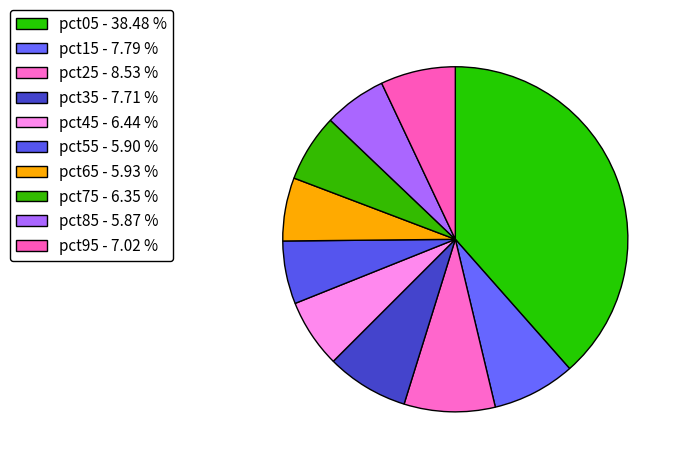

Count the number of slices in the pie.

10